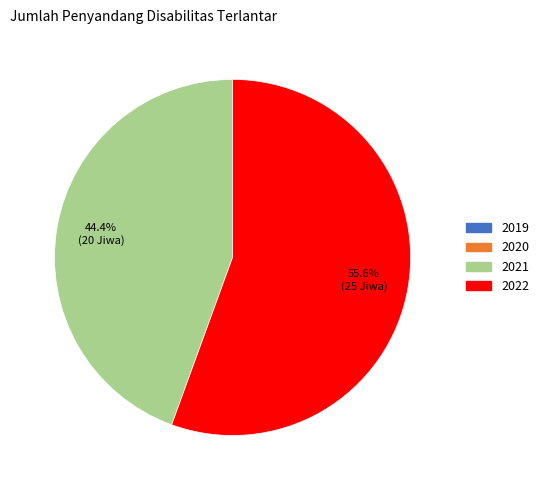

Is there a majority slice in this chart?

Yes